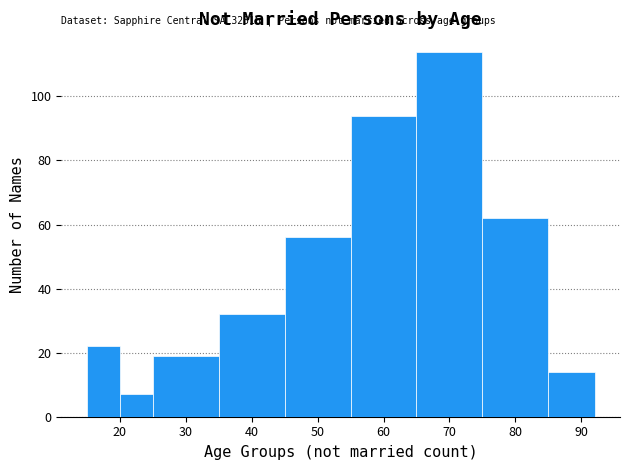

Which range on the x-axis has the tallest bar?

65 to 75